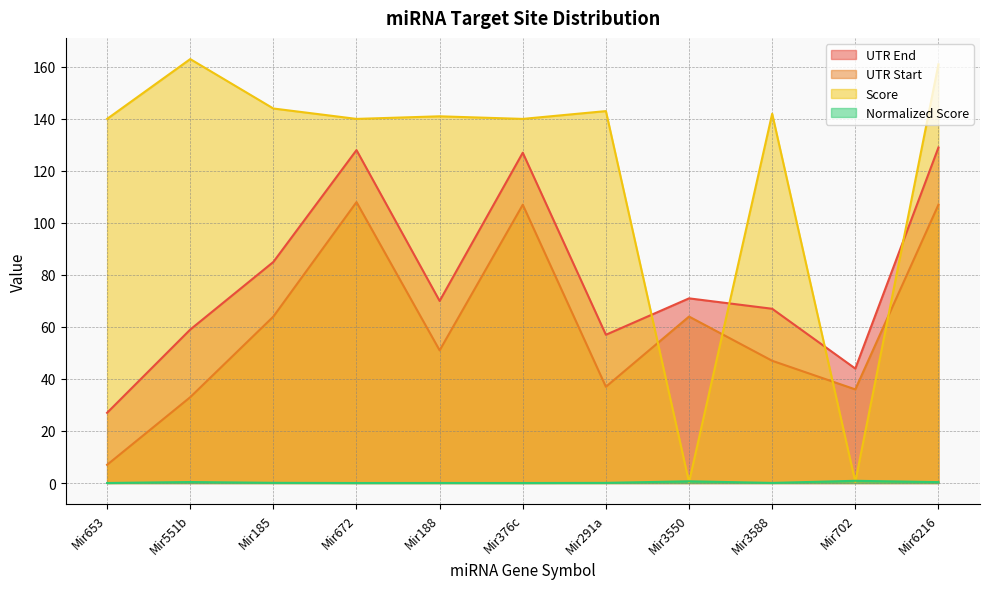

What are all the series names shown in the legend?

UTR End, UTR Start, Score, Normalized Score